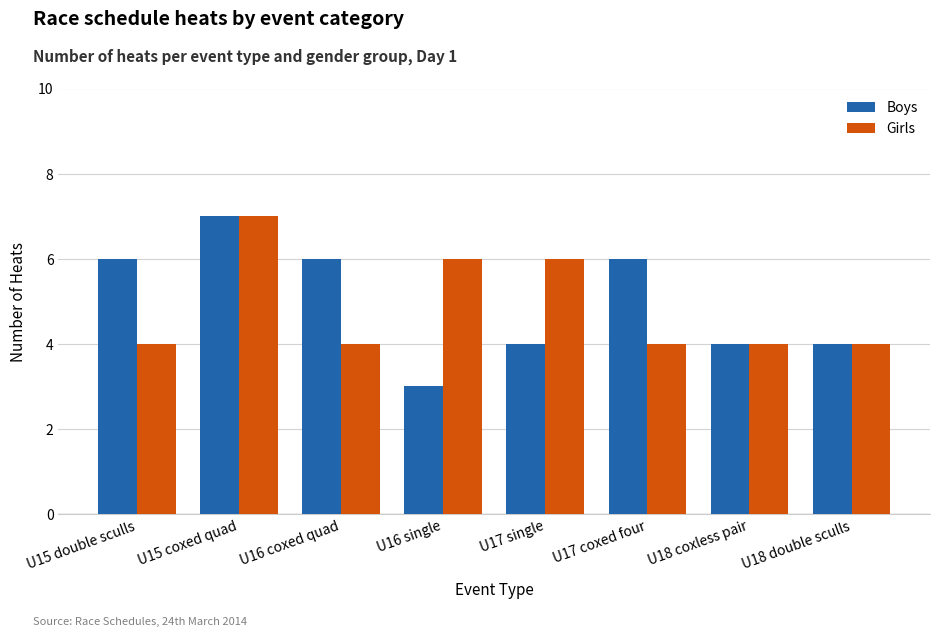

True or false: Girls has a value of 6 at U17 coxed four.

False